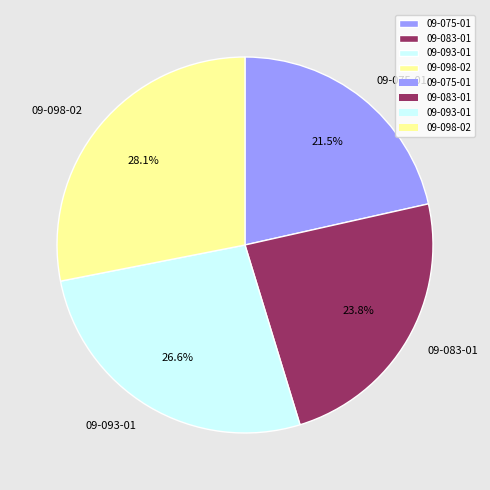

Rank the categories by value from lowest to highest.

09-075-01, 09-083-01, 09-093-01, 09-098-02